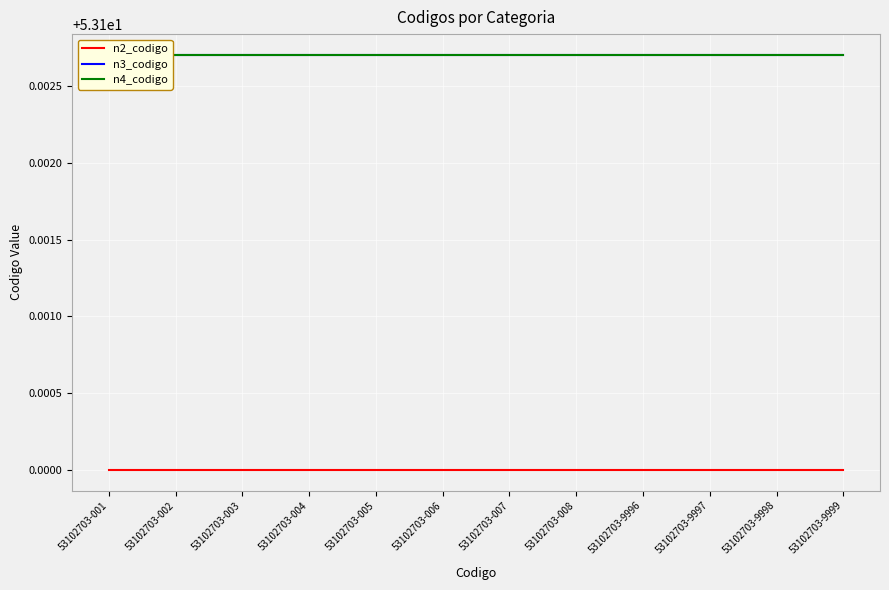

Is it true that n4_codigo equals 53.1 at 53102703-001?

True